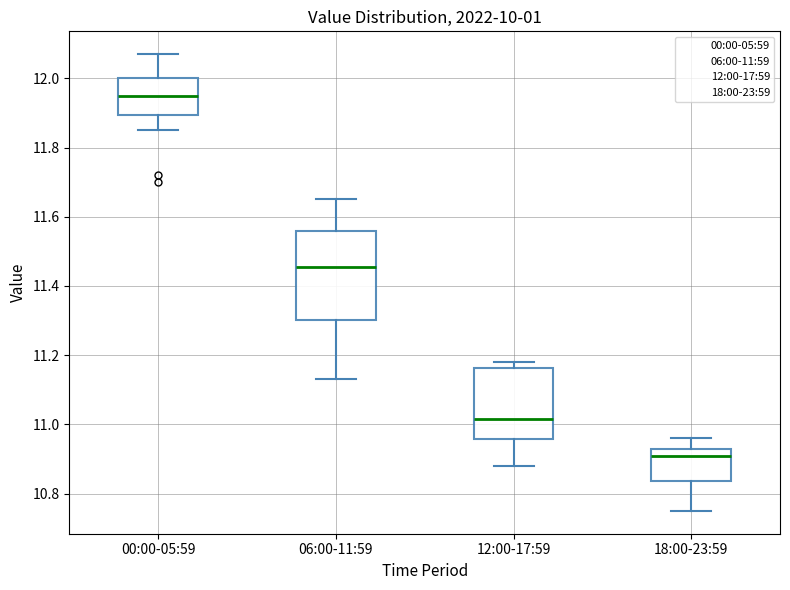

Reading left to right, read every box against the y-axis: the position of its median line, the range the box covers, and the ends of its whiskers. The values are not printed on the chart, so give them approximately, as read against the axis.

00:00-05:59: median 11.96, box 11.90 to 12.00, whiskers 11.86 to 12.08
06:00-11:59: median 11.46, box 11.30 to 11.56, whiskers 11.14 to 11.66
12:00-17:59: median 11.02, box 10.96 to 11.16, whiskers 10.88 to 11.18
18:00-23:59: median 10.92 (just below the box's upper edge), box 10.84 to 10.92, whiskers 10.76 to 10.96